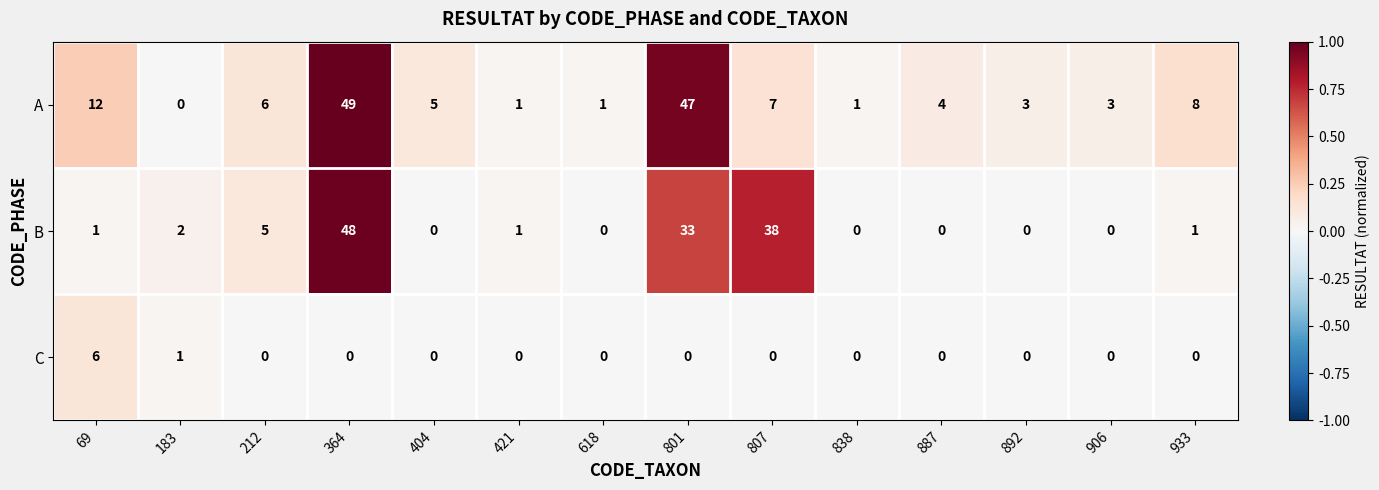

Where does the A series first go above 5?

69